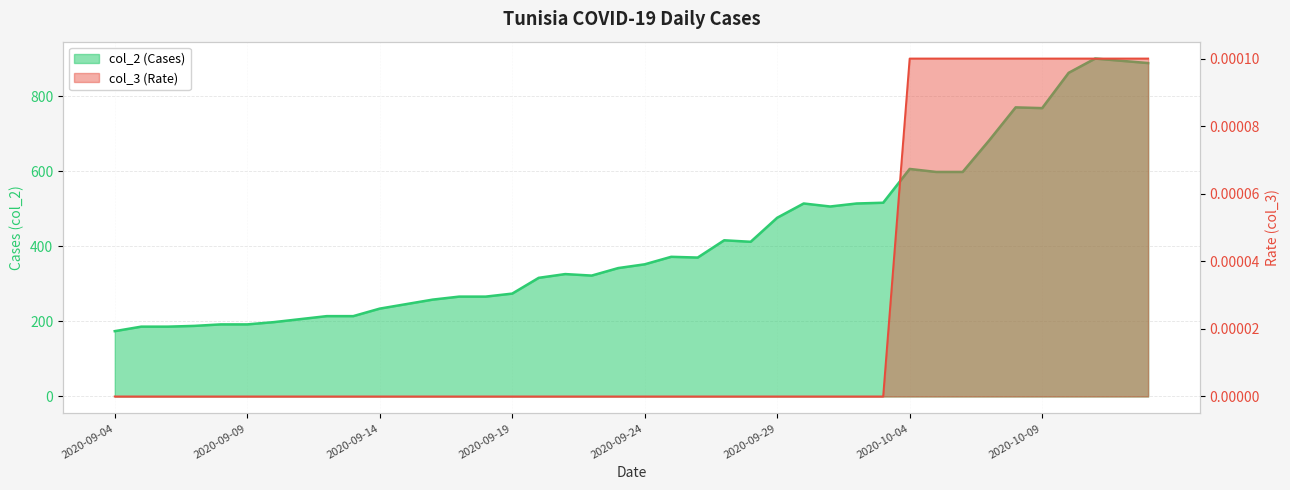

How many data points in col_2 are above 352?

19